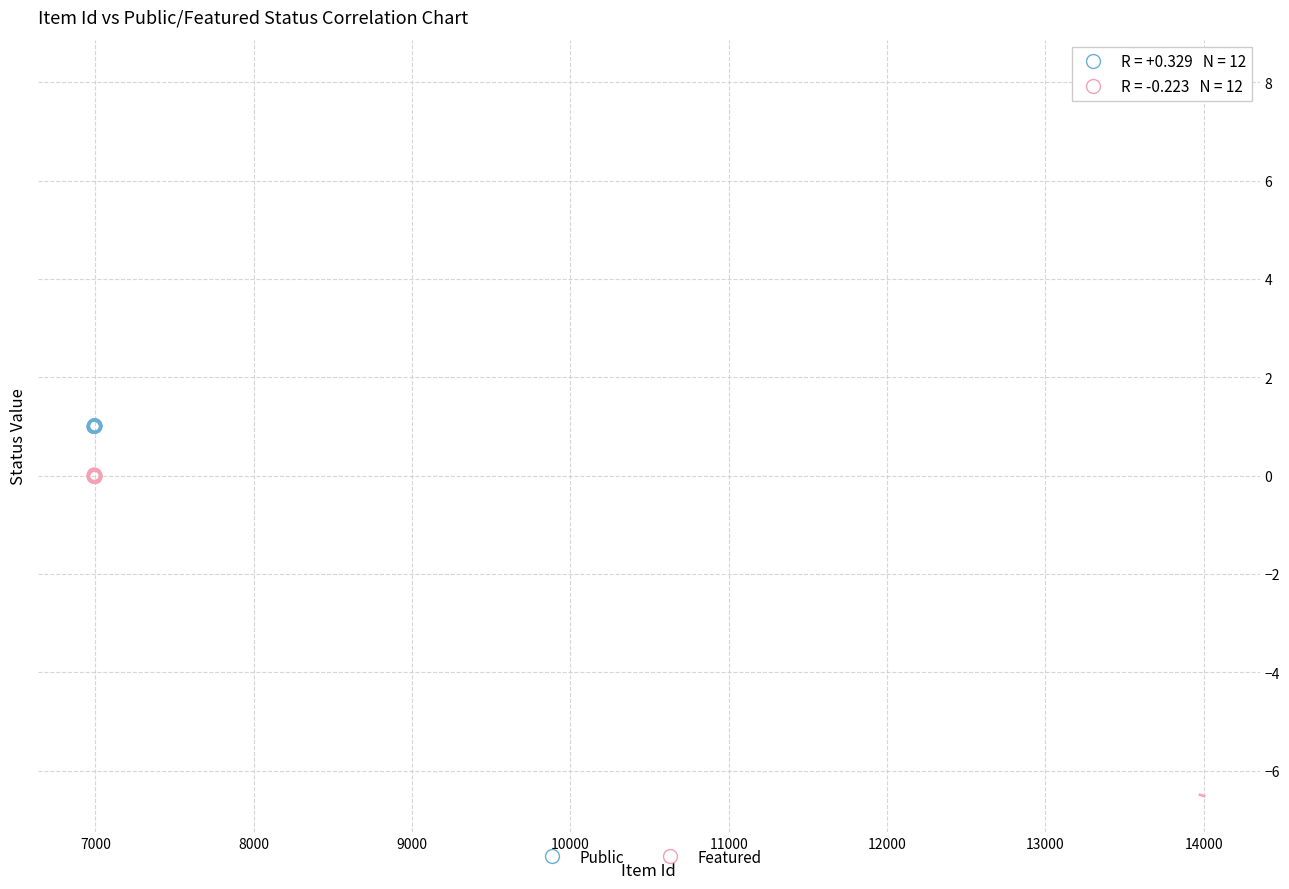

Which series reaches the maximum Y coordinate?

Public